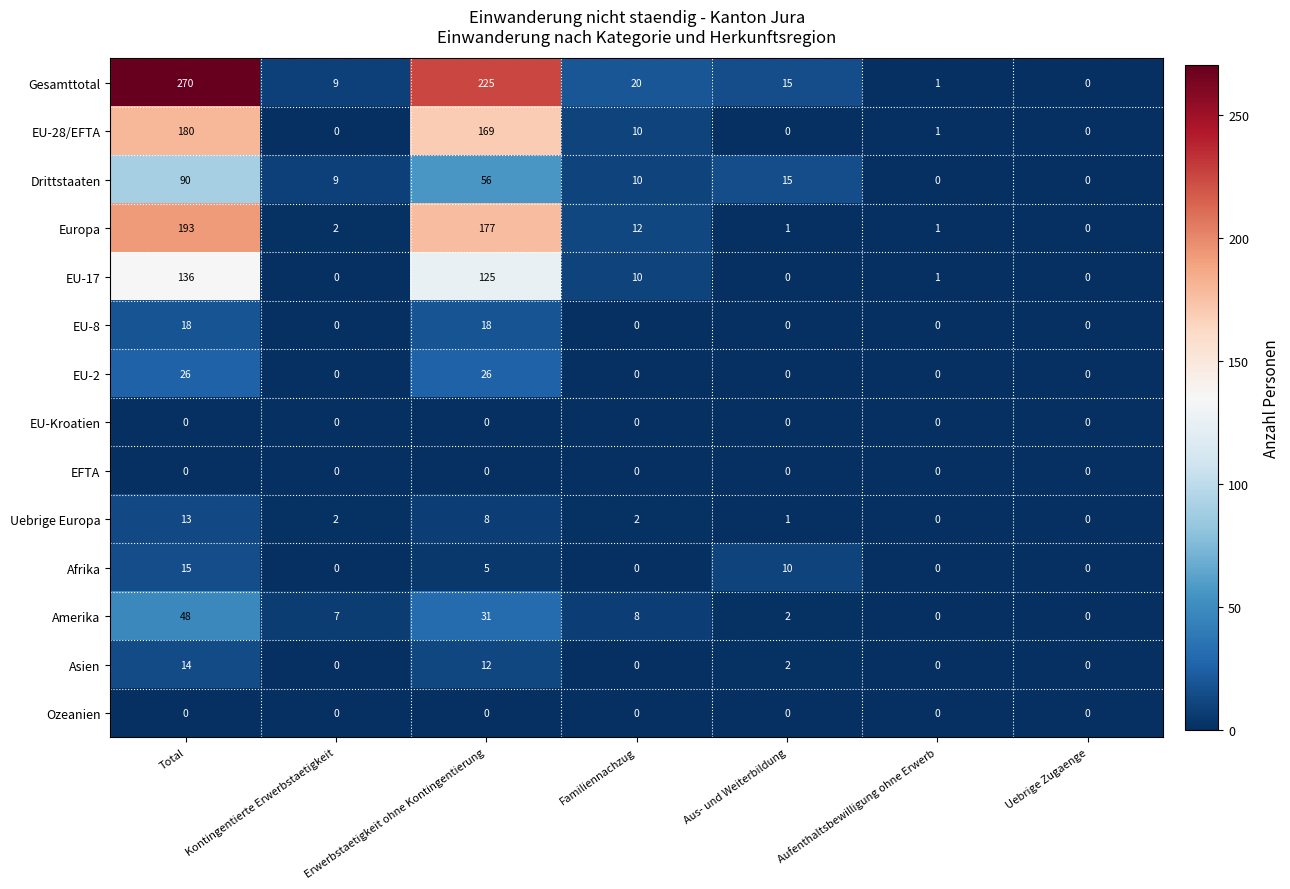

What is the total value across all series at Familiennachzug?

72